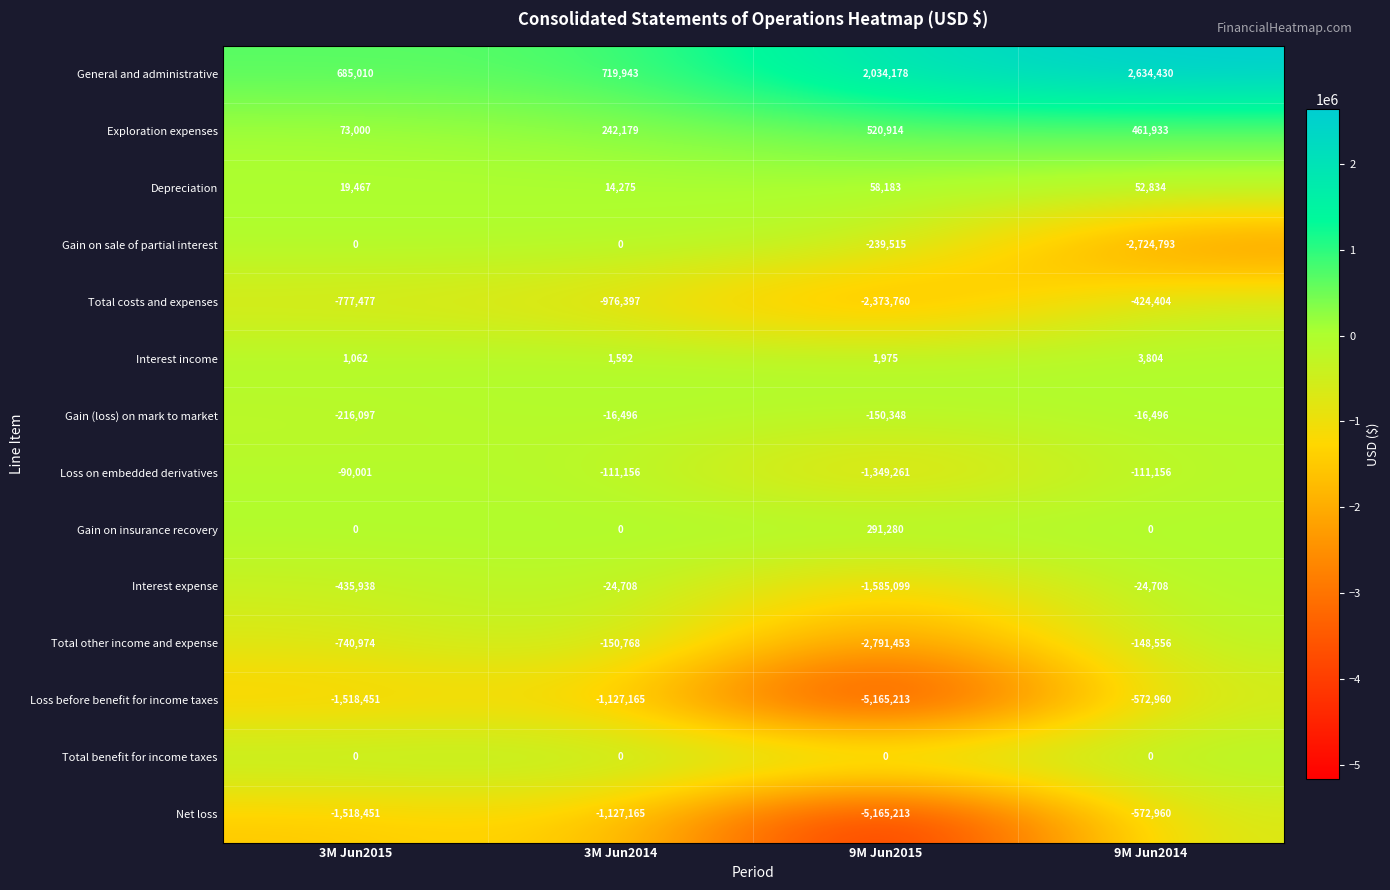

At how many categories does at least one series exceed 1943519?

2